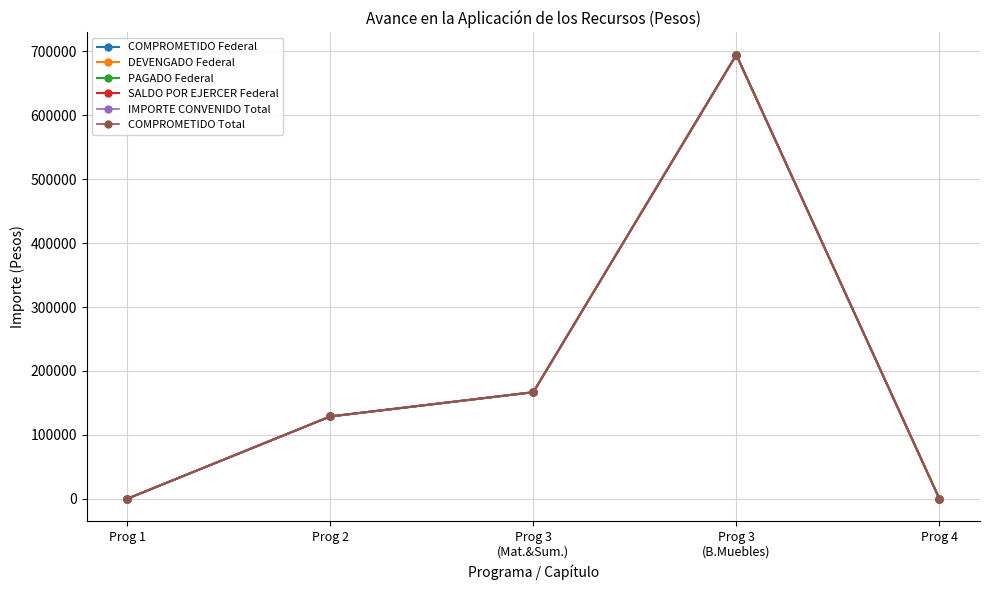

True or false: IMPORTE CONVENIDO Total and PAGADO Federal intersect in this chart.

False